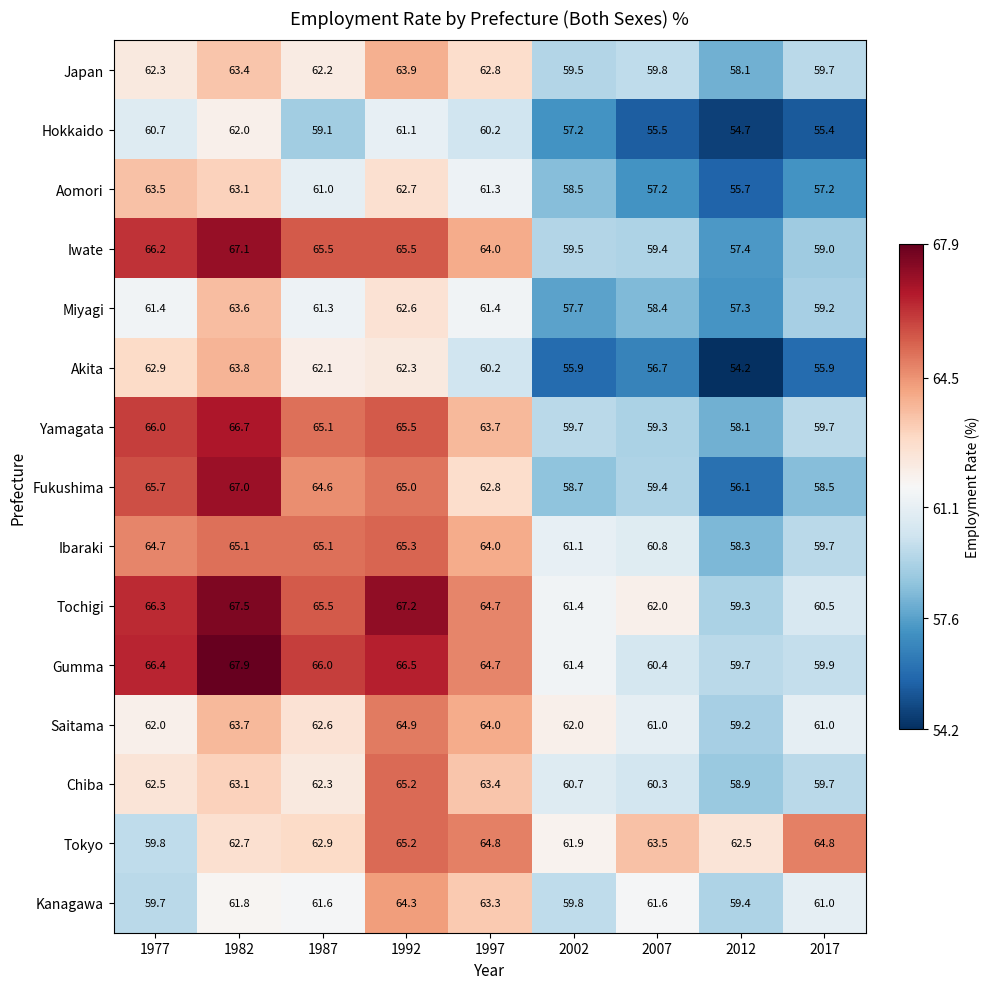

What is the average value of the Aomori series?

60.0